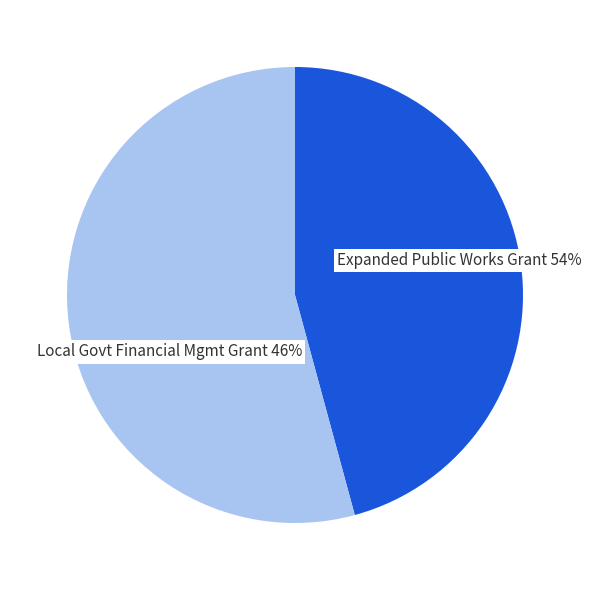

Rank the categories by value from highest to lowest.

Expanded Public Works Programme Integrated Grant, Local Government Financial Management Grant